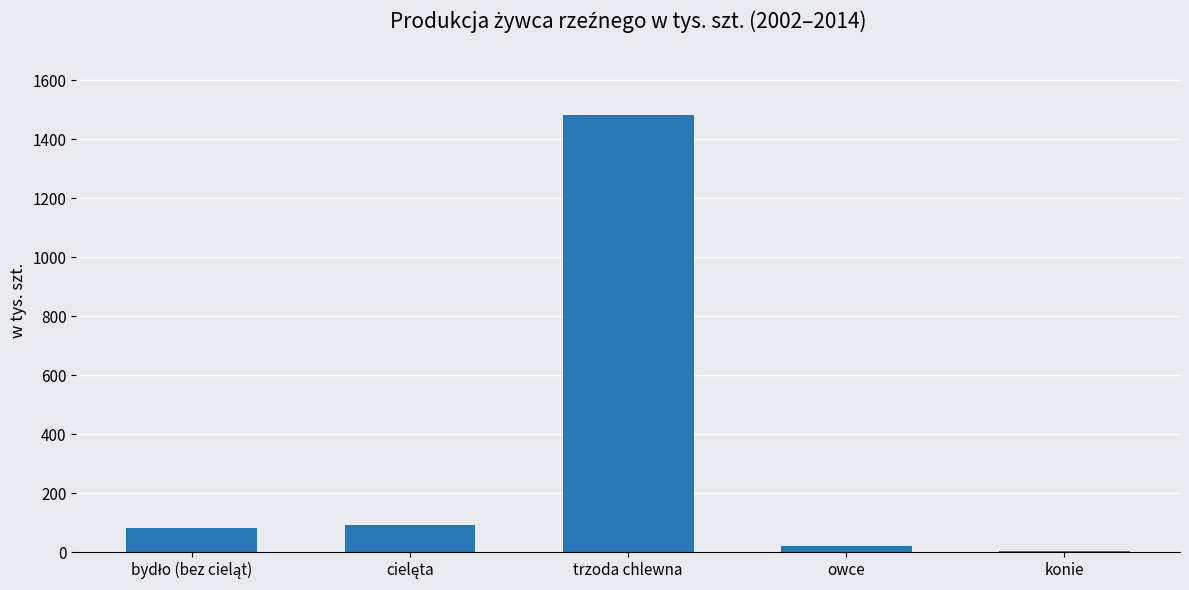

What is the difference between the second highest and second lowest values?

70.9